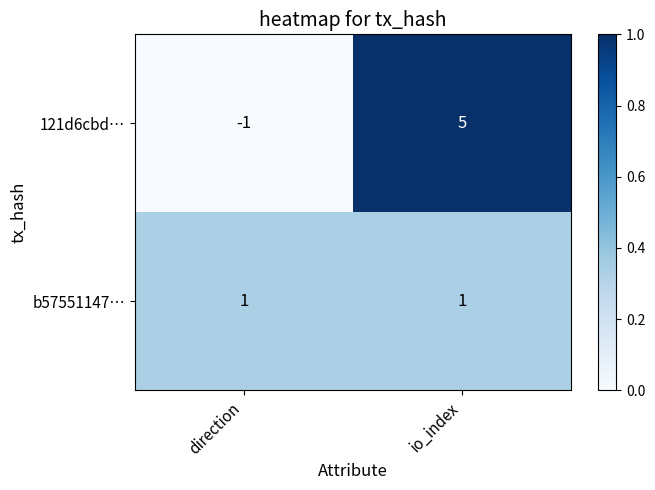

Reading right to left, list all the values displayed in this chart.

121d6cbd…: io_index=5	direction=-1
b57551147…: io_index=1	direction=1